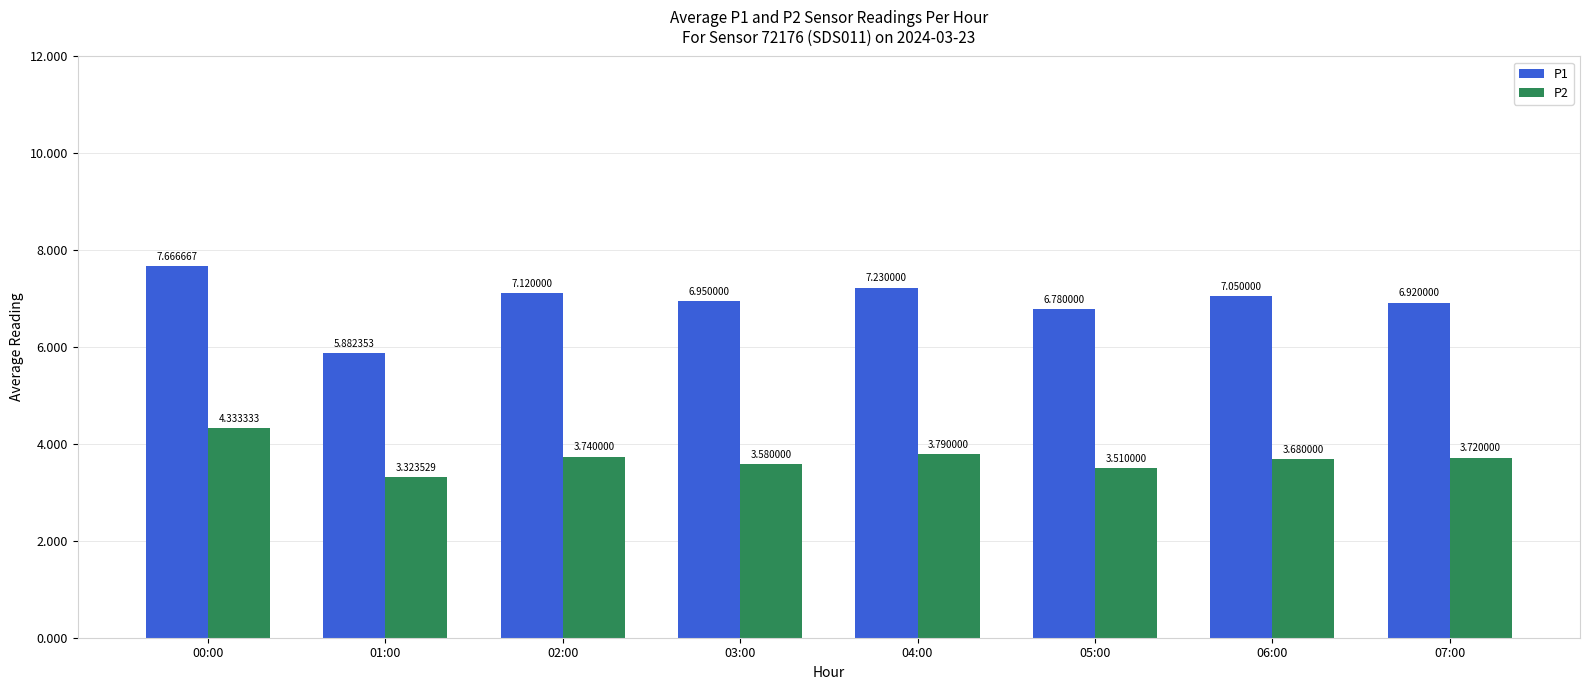

What are all the series names shown in the legend?

P1, P2